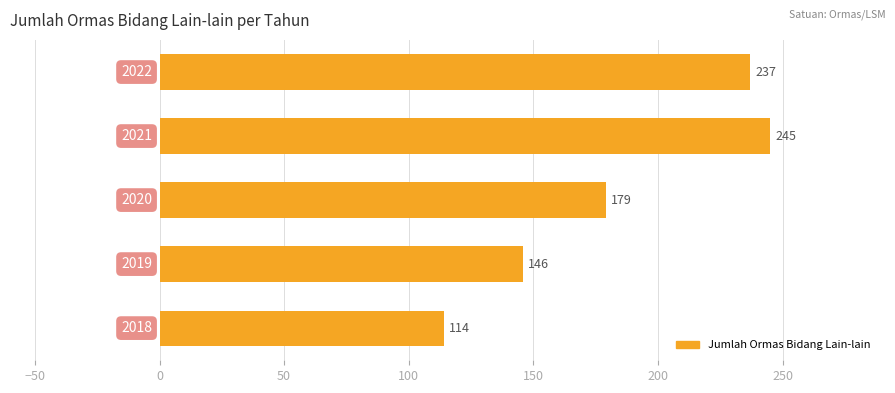

What is the minimum value shown in the chart?

114